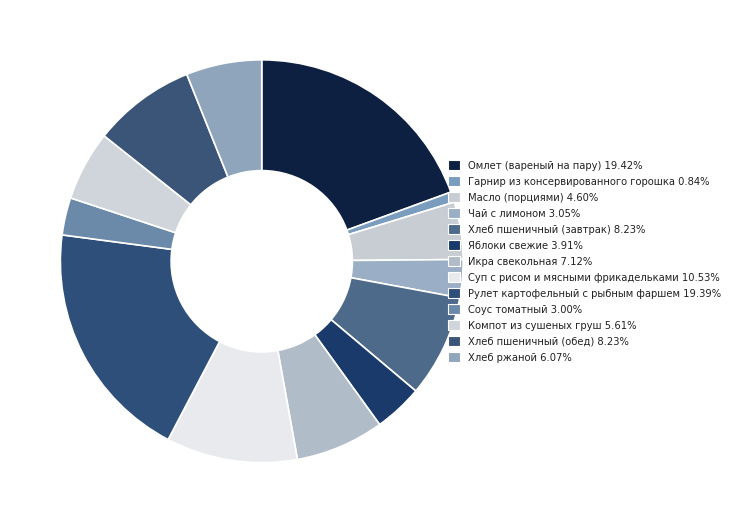

How many slices are in this pie chart?

13